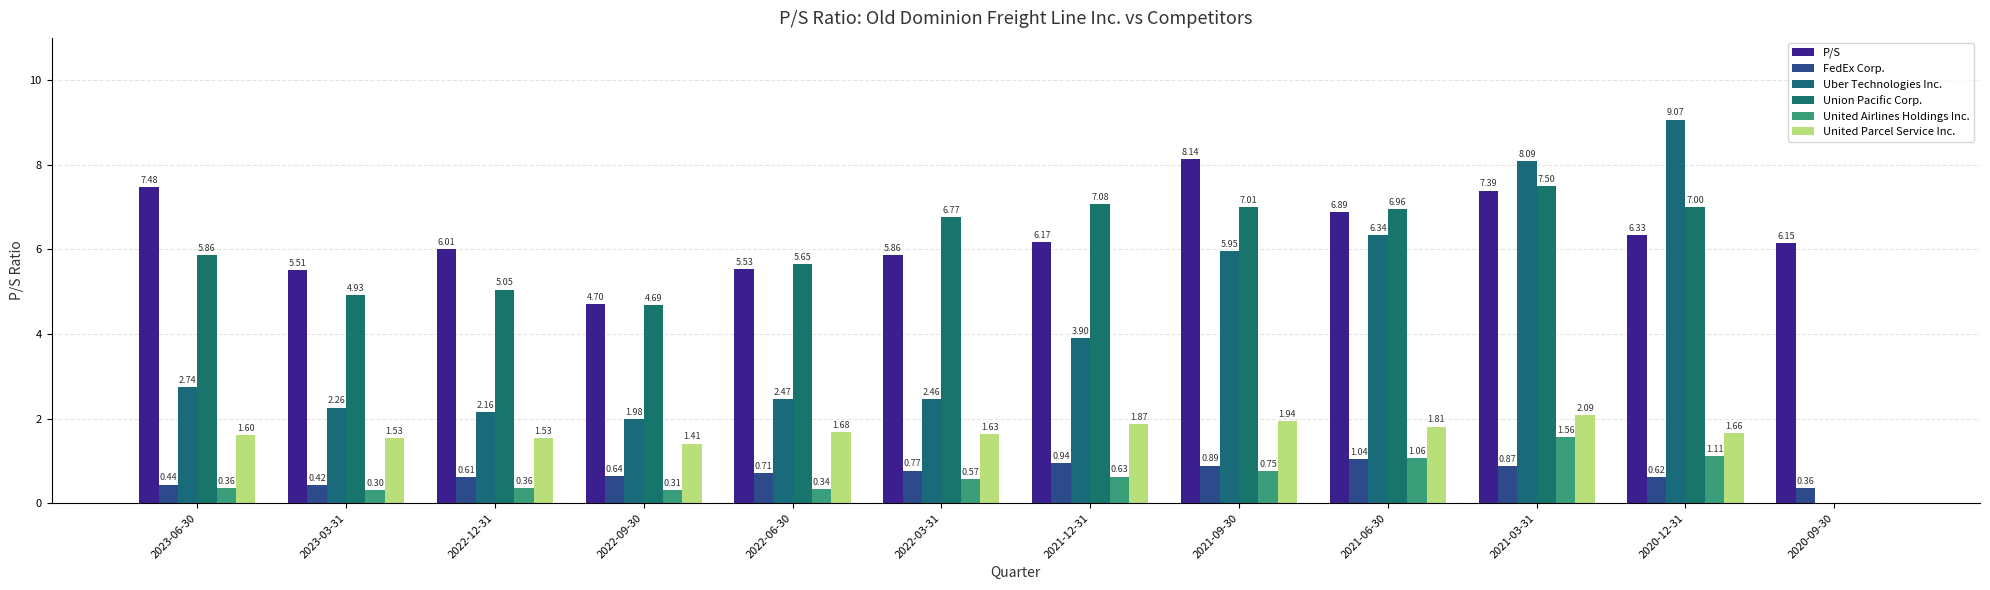

The value of P/S at 2022-09-30 is 6.6. True or false?

False